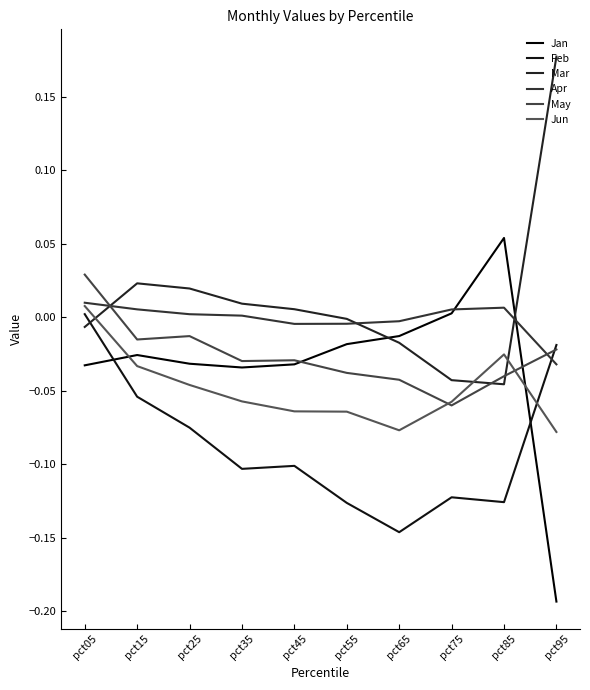

What is the spread (max minus min) of values at pct55?

0.1